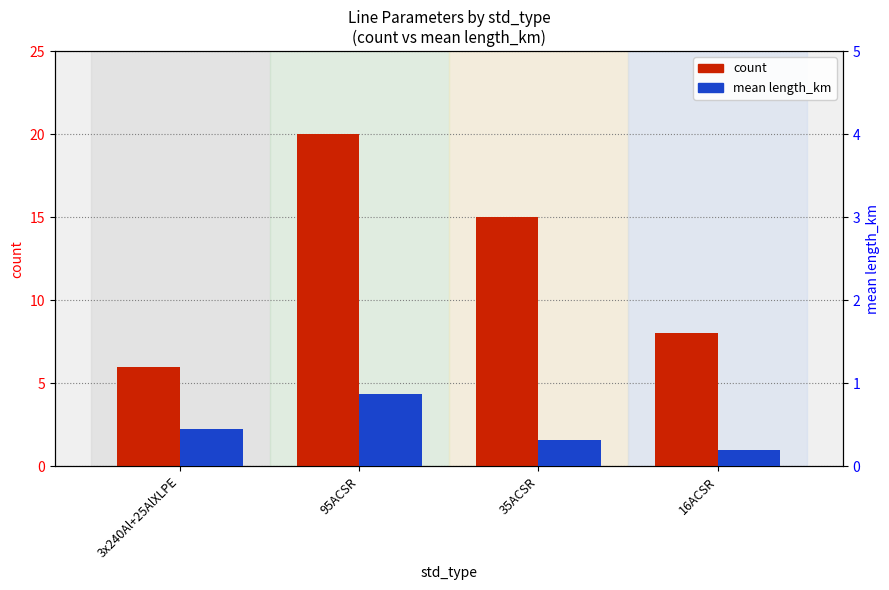

Which series has the largest range (max minus min)?

count